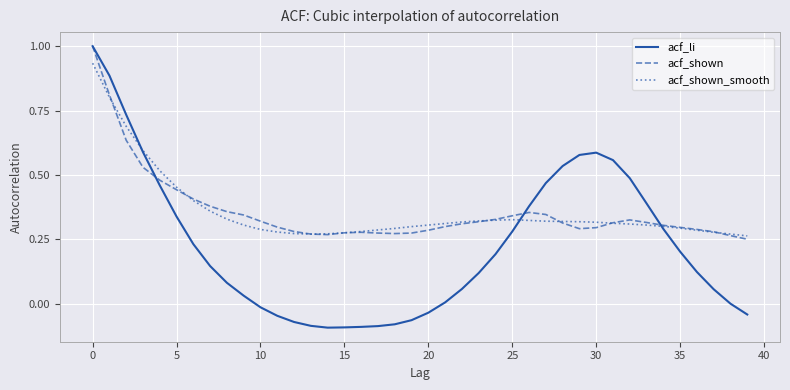

Which series has the largest range (max minus min)?

acf_li